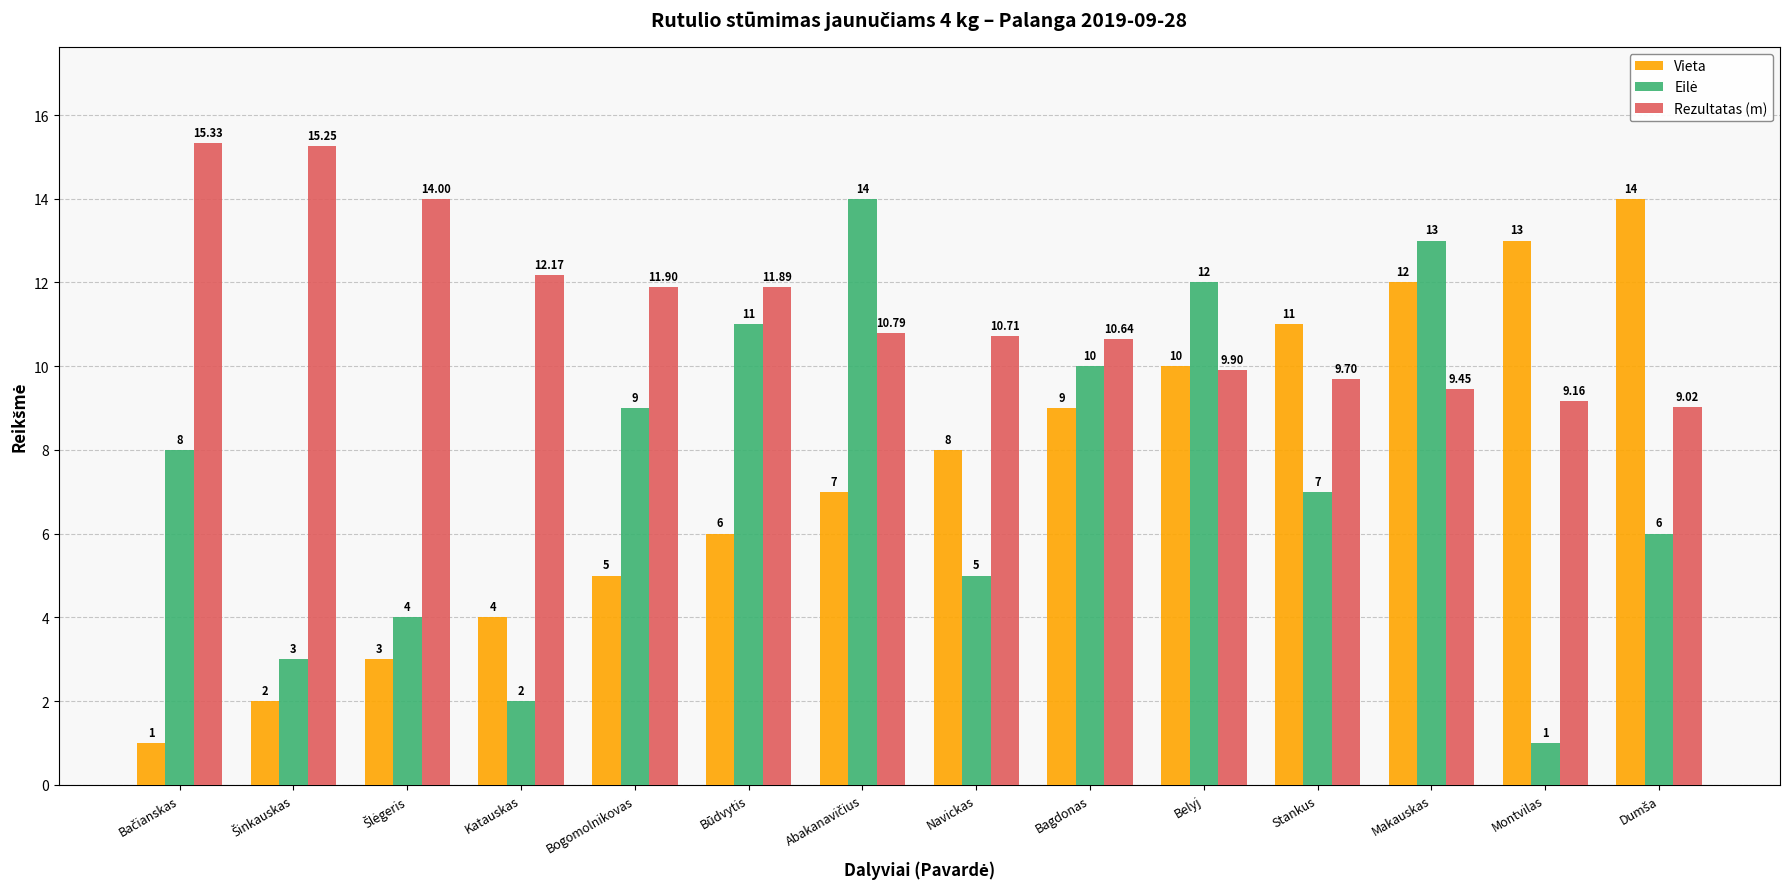

Where is Rezultatas (m) nearest to the value 12?

Bogomolnikovas